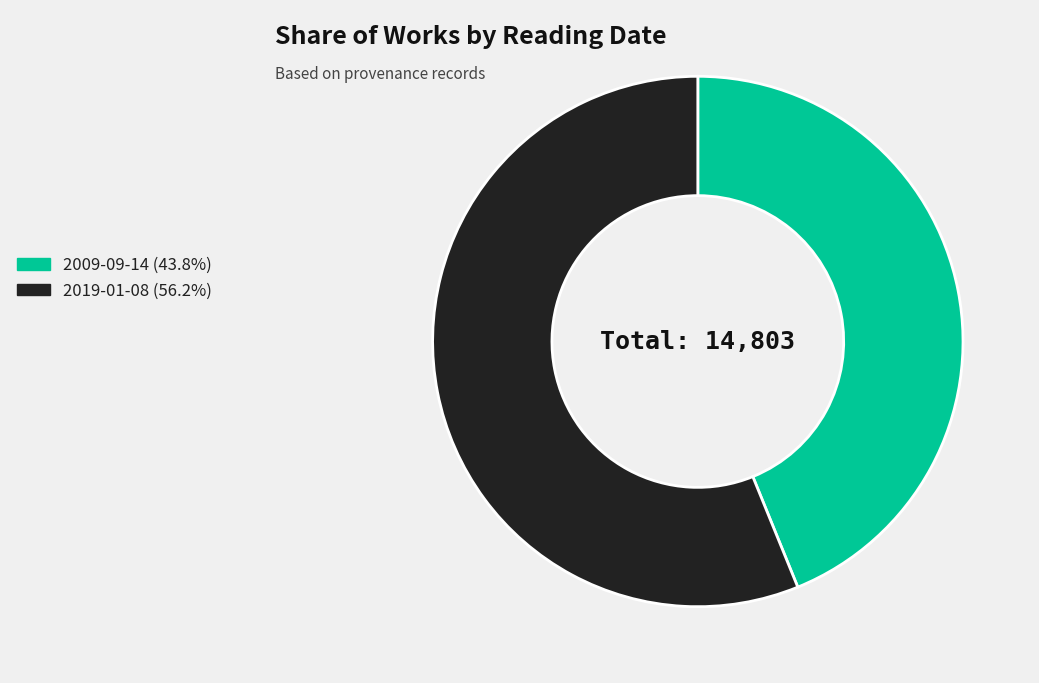

What is the ratio of the value at 2019-01-08 (56.2%) to the value at 2009-09-14 (43.8%)?

1.3